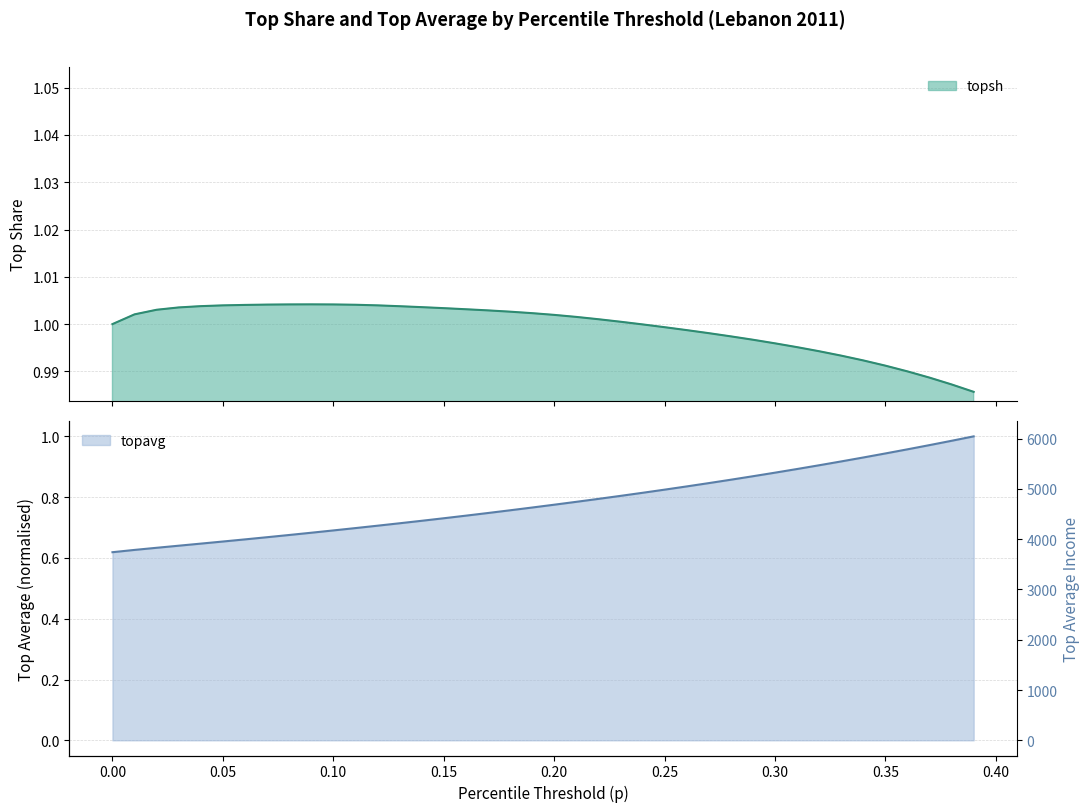

List the series in order of their peak value, highest first.

topsh, topavg